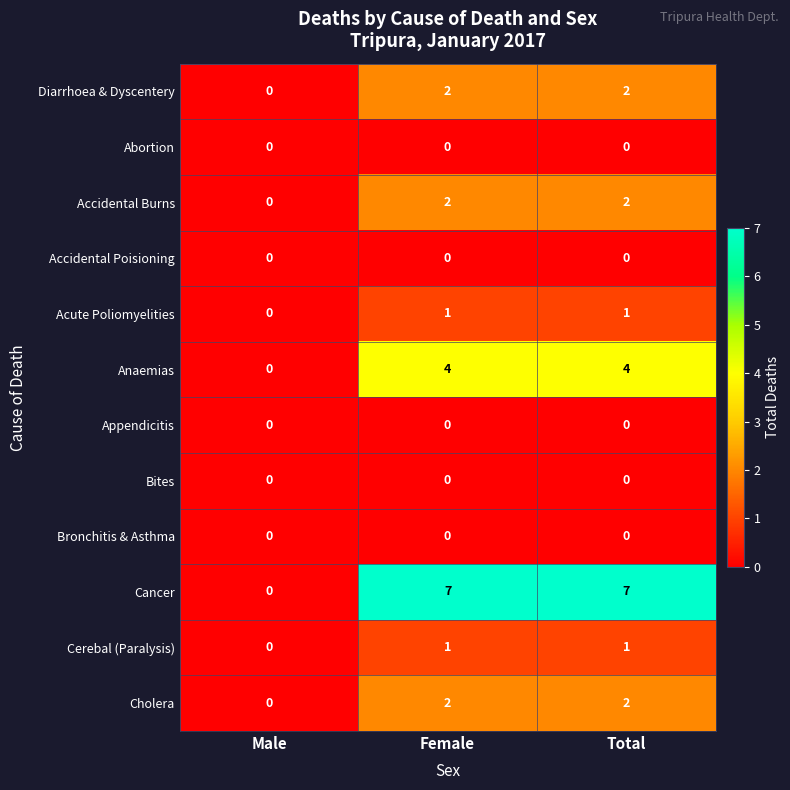

The value of Acute Poliomyelities at Male is 0. True or false?

True